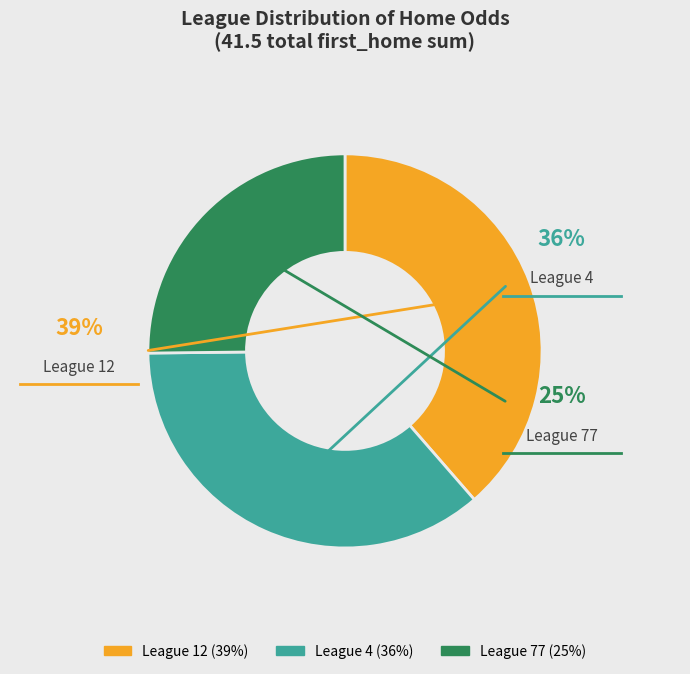

True or false: 5 accounts for 1% of the total.

False